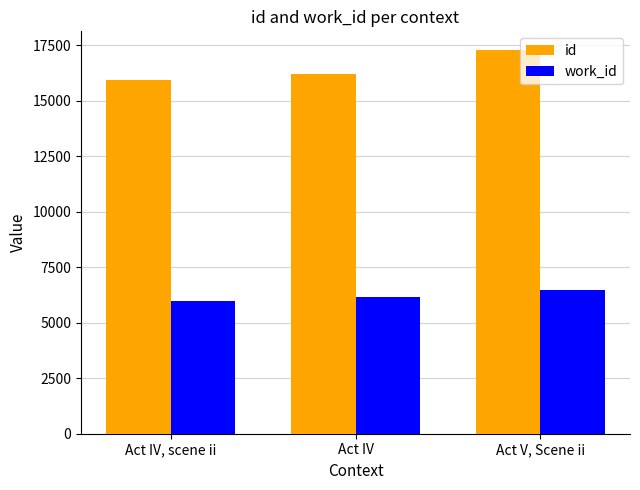

How many bars are there in total?

6